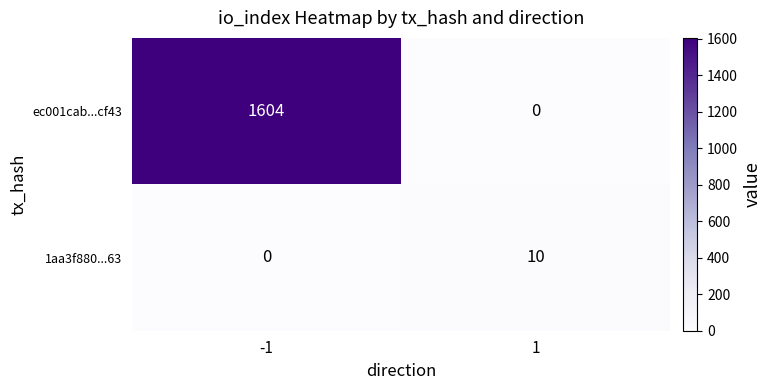

Reading right to left, list all the values displayed in this chart.

ec001cab...cf43: 0	1604
1aa3f880...63: 10	0